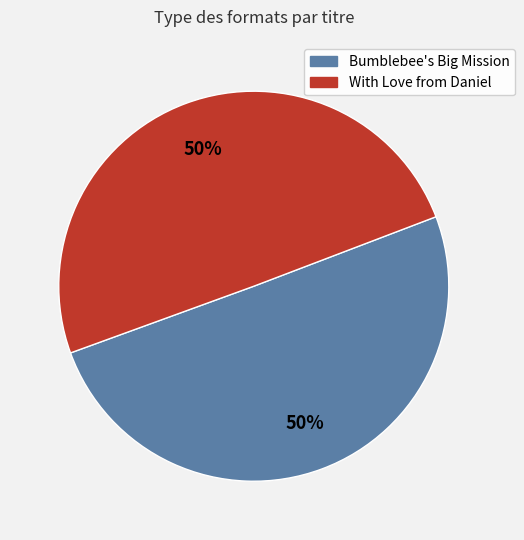

The With Love from Daniel slice represents 50% of the pie. True or false?

True